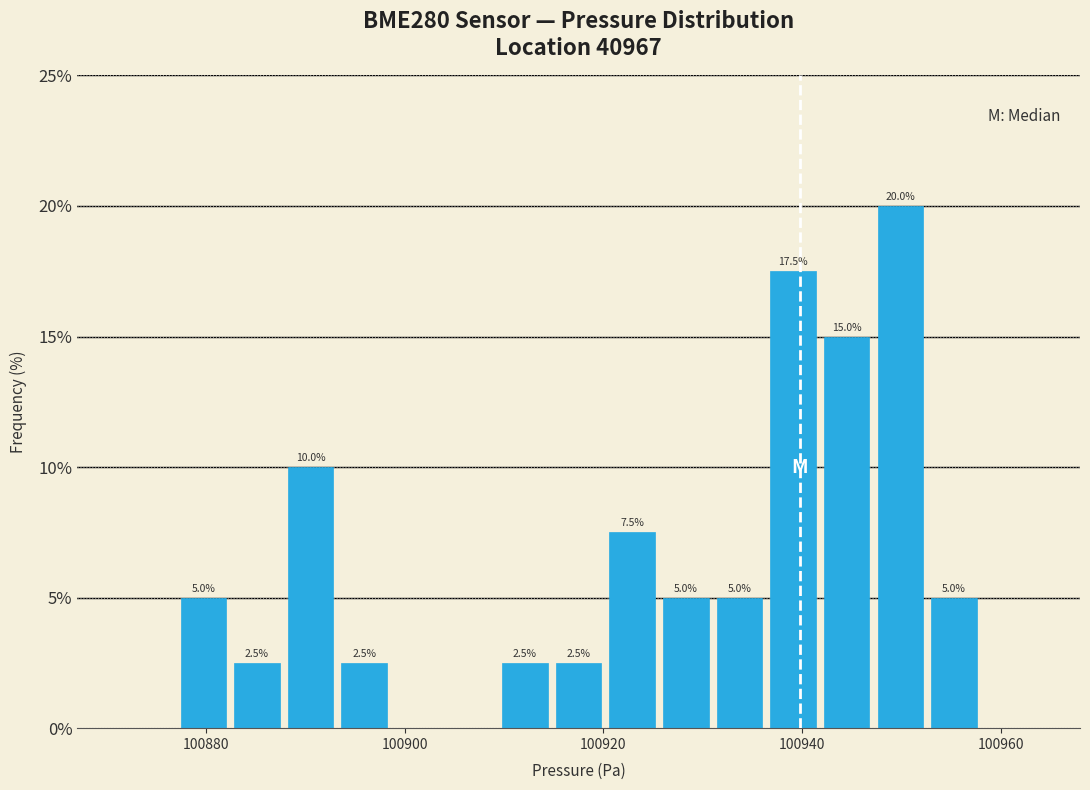

Read against the x-axis, roughly where is the centre of the tallest bar?

100950